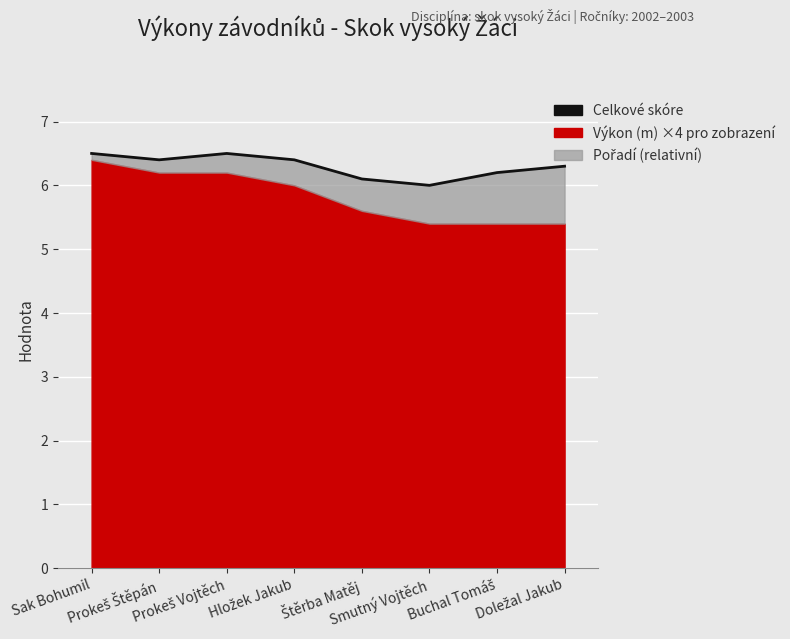

What is the smallest value displayed?

6.0